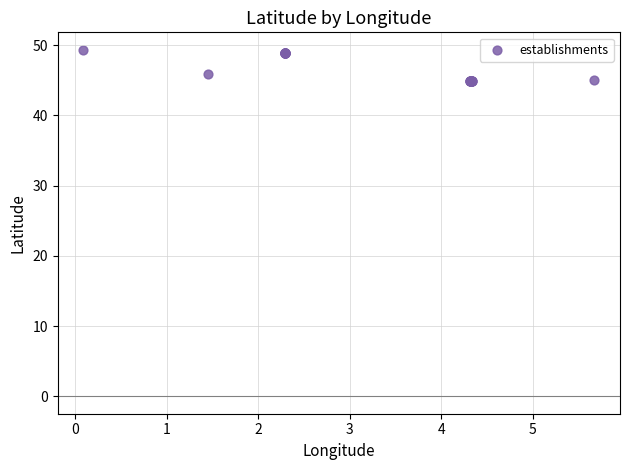

What Y value in the scatter plot is closest to 47?

45.9